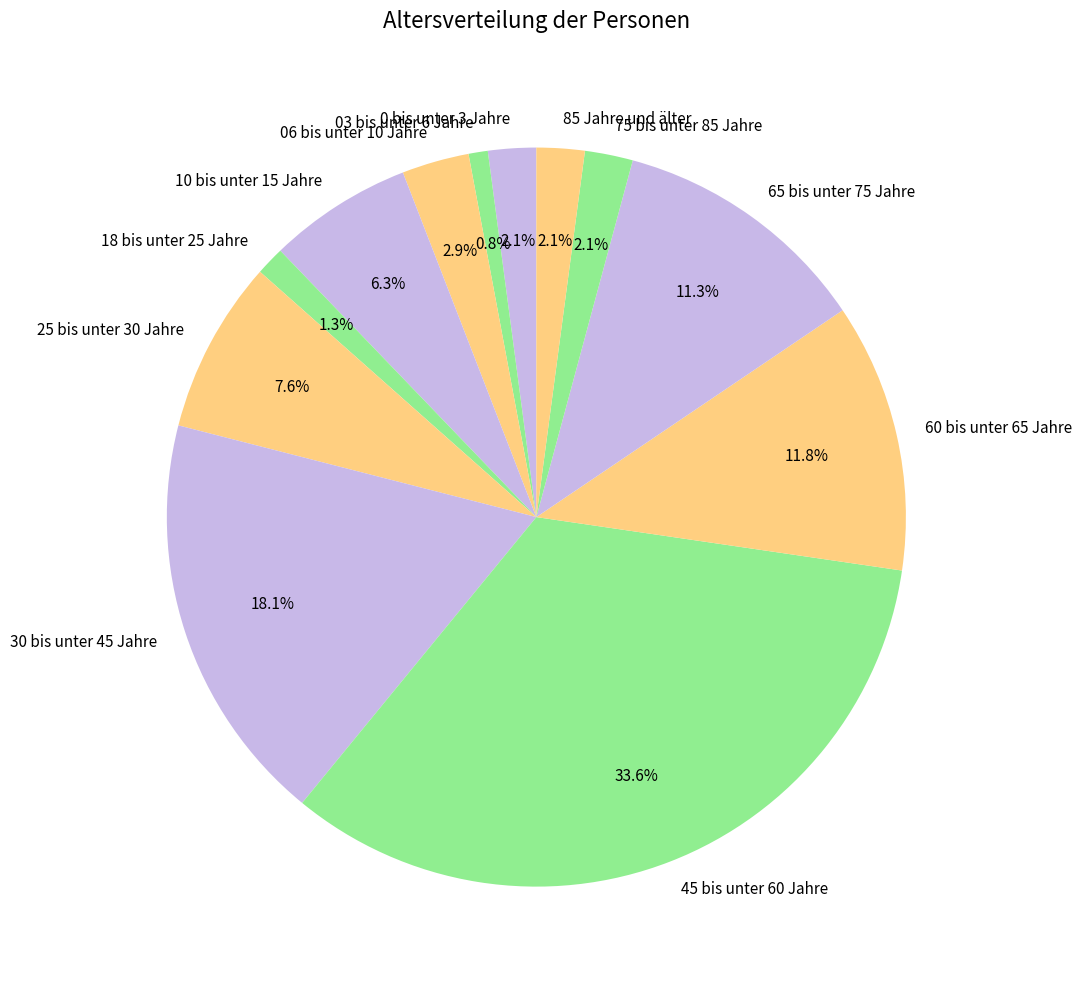

How many slices are in this pie chart?

12